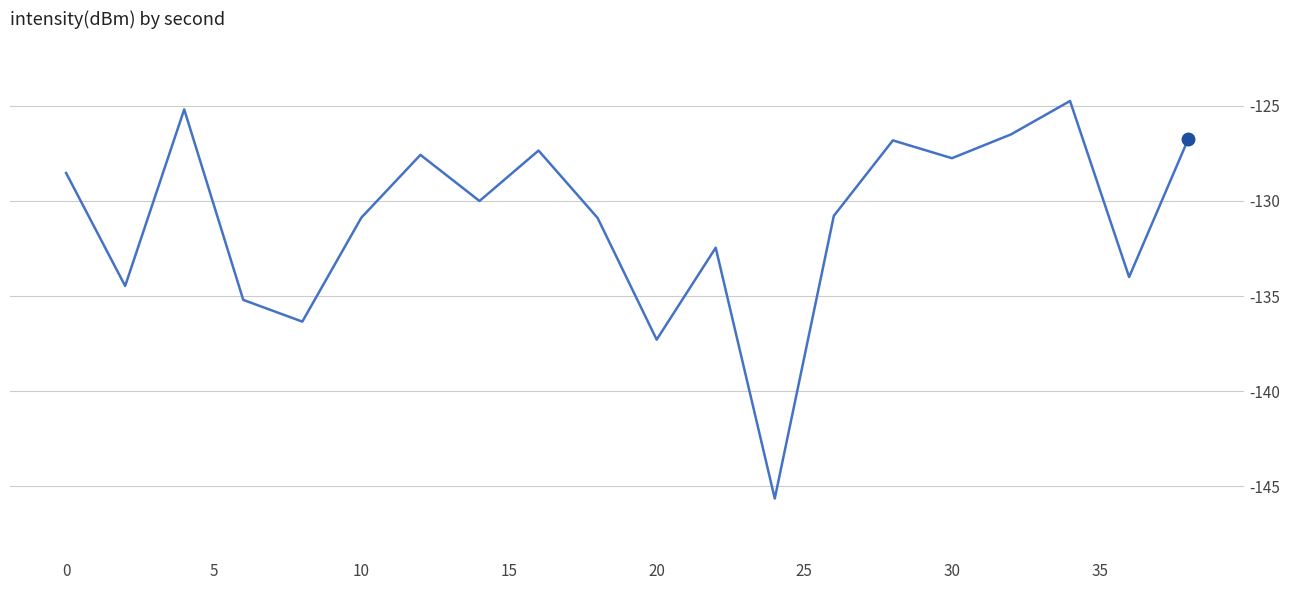

How many lines are shown in the chart?

1